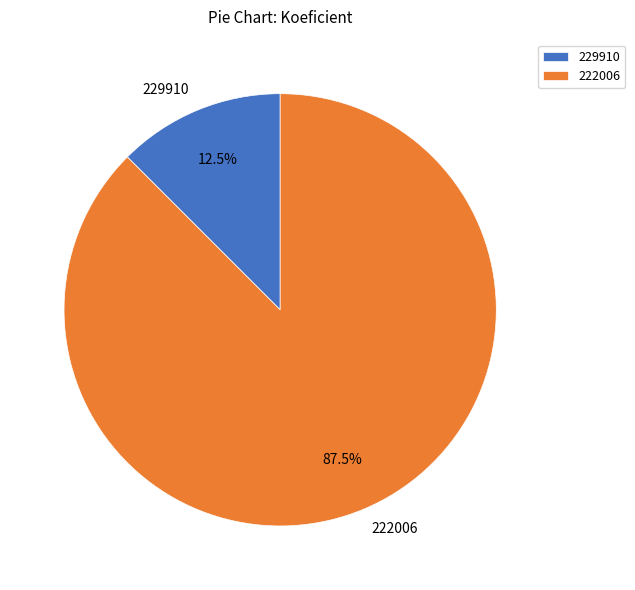

What is the smallest slice in the pie chart?

229910